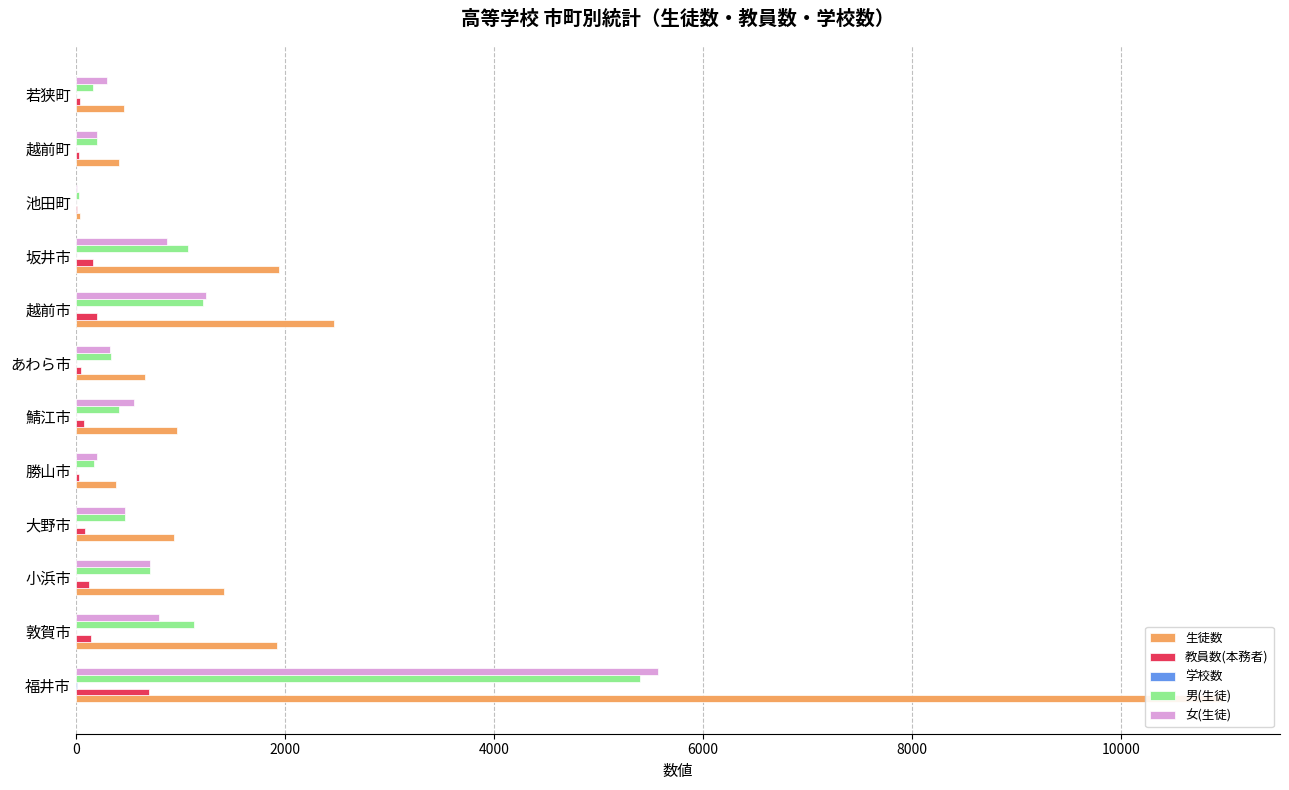

Rank the series at 敦賀市 from lowest to highest value.

学校数, 教員数(本務者), 女(生徒), 男(生徒), 生徒数